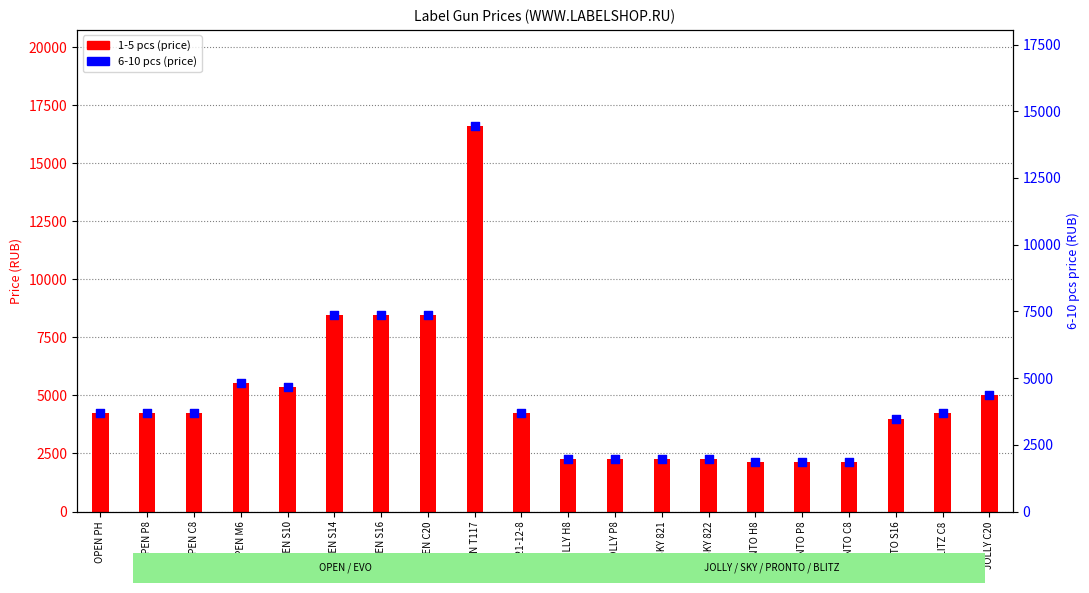

What is the total value across all series at JOLLY C20?

9412.8